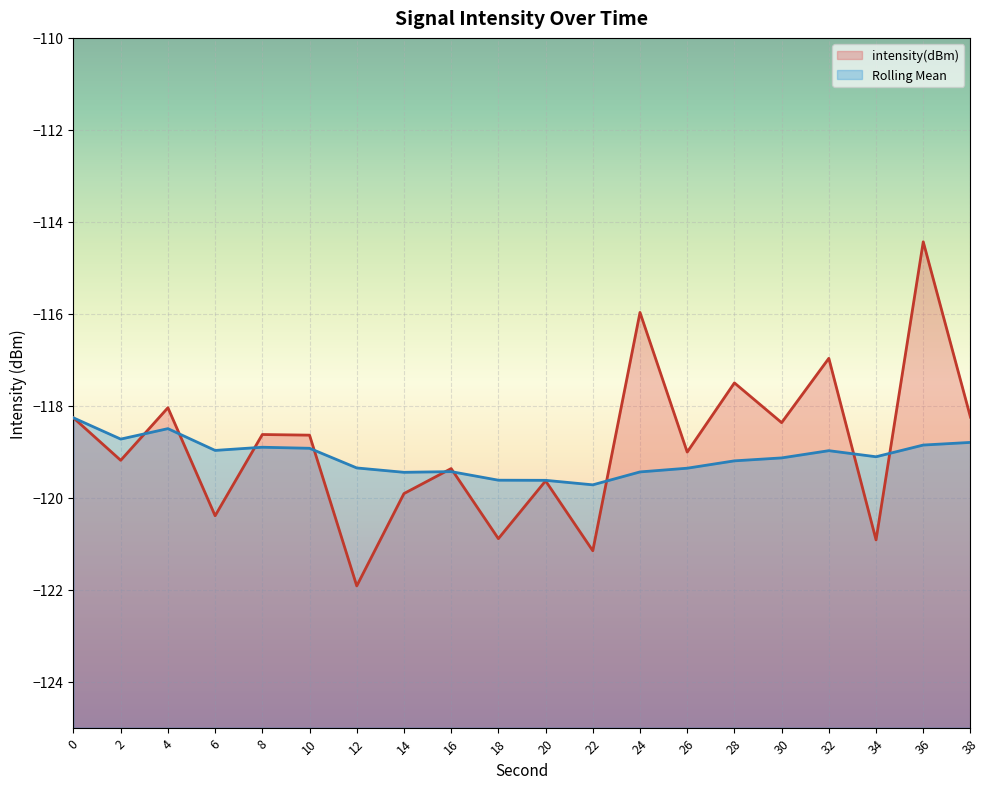

Does the chart display data point markers on the line(s)?

No